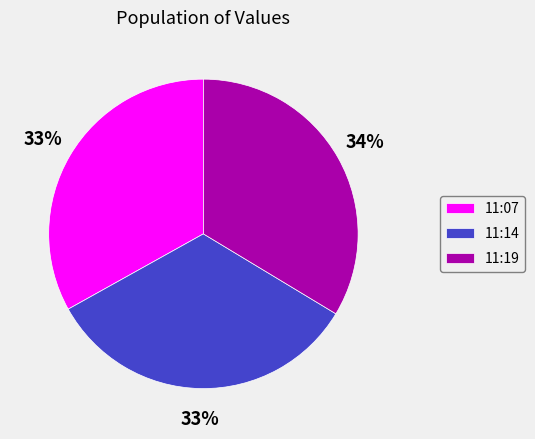

What percentage is the 11:14 slice, to the nearest percent?

33%